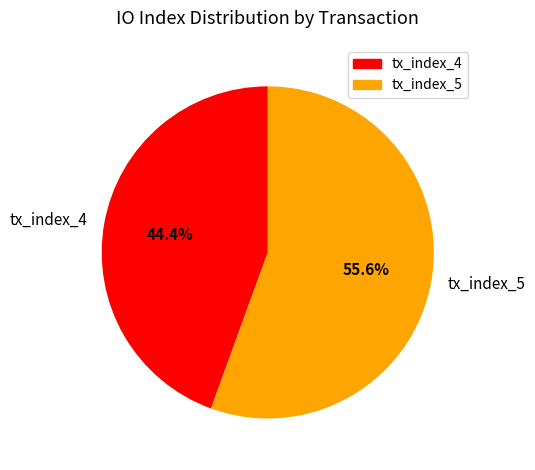

What is the ratio of the value at tx_index_4 to the value at tx_index_5?

0.8